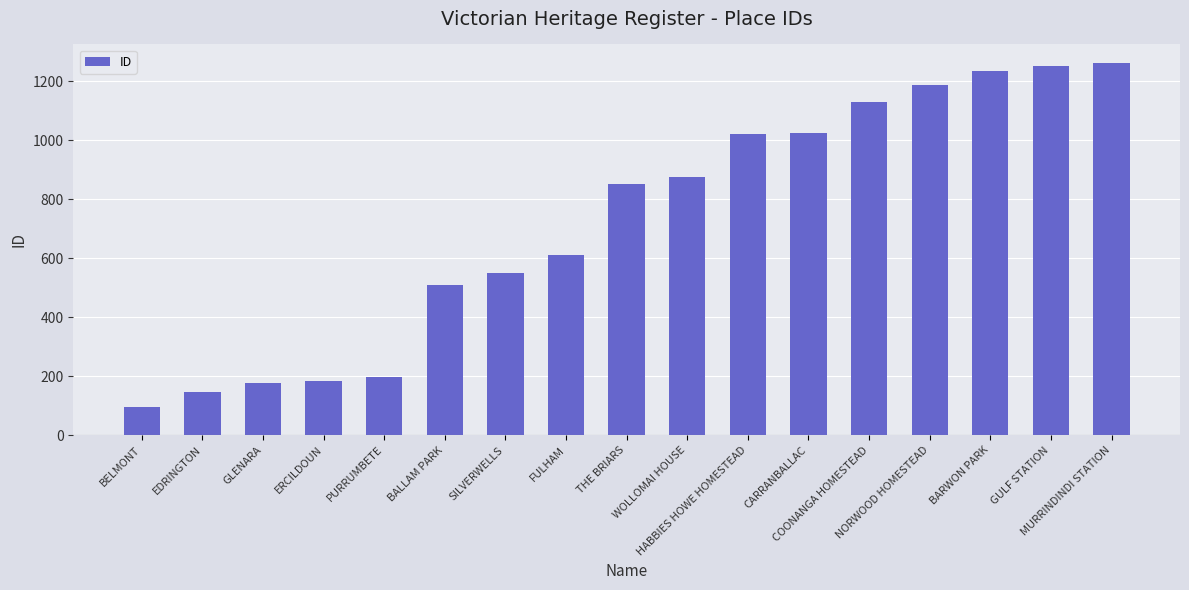

What is the label of the 1st bar from the left?

BELMONT